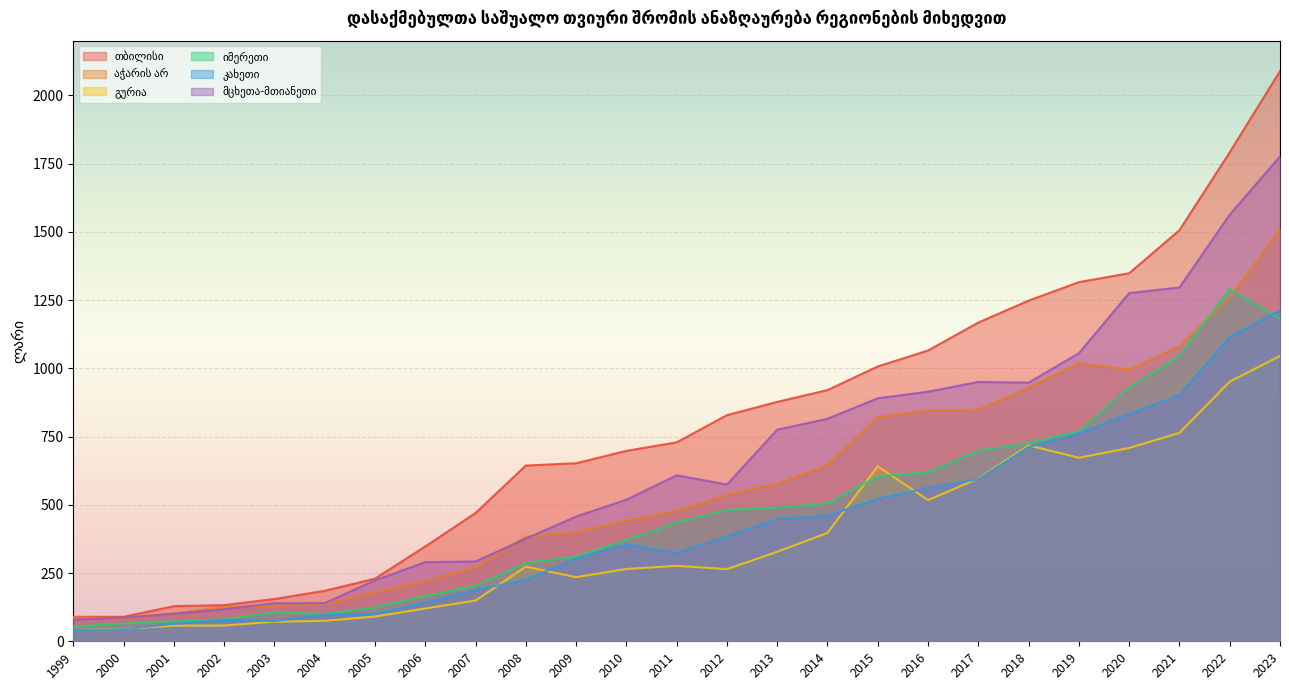

Reading left to right, what are all the values shown in this chart?

თბილისი: 1999=89.6	2000=89.7	2001=128.6	2002=132.4	2003=154.8	2004=184.9	2005=229.4	2006=347.3	2007=469.8	2008=643.7	2009=652.1	2010=697.5	2011=728.6	2012=828.3	2013=876.9	2014=920.1	2015=1006.7	2016=1065.1	2017=1167.6	2018=1247.8	2019=1315.5	2020=1348.1	2021=1505.8	2022=1791.2	2023=2088.5
აჭარის არ: 1999=87.6	2000=83.4	2001=101.7	2002=125.0	2003=130.5	2004=136.7	2005=179.7	2006=219.9	2007=270.5	2008=383.0	2009=399.1	2010=441.4	2011=477.8	2012=536.7	2013=577.3	2014=644.9	2015=821.5	2016=845.4	2017=848.5	2018=928.7	2019=1019.0	2020=995.6	2021=1080.6	2022=1258.0	2023=1508.2
გურია: 1999=41.5	2000=45.3	2001=57.2	2002=57.8	2003=71.7	2004=74.9	2005=90.7	2006=120.2	2007=149.2	2008=273.5	2009=234.9	2010=264.8	2011=276.4	2012=264.4	2013=327.8	2014=397.0	2015=641.1	2016=517.2	2017=596.1	2018=717.8	2019=672.2	2020=708.1	2021=763.4	2022=951.1	2023=1045.0
იმერეთი: 1999=53.3	2000=65.2	2001=73.1	2002=80.4	2003=106.6	2004=100.4	2005=123.9	2006=165.4	2007=202.8	2008=287.1	2009=309.9	2010=370.7	2011=435.4	2012=481.0	2013=489.3	2014=505.1	2015=604.6	2016=619.3	2017=698.0	2018=726.4	2019=769.6	2020=929.5	2021=1045.9	2022=1290.3	2023=1181.6
კახეთი: 1999=41.0	2000=43.9	2001=64.0	2002=78.7	2003=74.1	2004=97.7	2005=99.9	2006=141.2	2007=188.4	2008=224.6	2009=303.7	2010=355.1	2011=323.2	2012=384.0	2013=447.7	2014=460.3	2015=521.8	2016=561.8	2017=593.9	2018=711.7	2019=760.8	2020=832.7	2021=901.1	2022=1114.8	2023=1211.5
მცხეთა-მთიანეთი: 1999=79.2	2000=86.9	2001=100.8	2002=117.4	2003=139.6	2004=139.6	2005=223.0	2006=289.9	2007=292.3	2008=375.7	2009=457.0	2010=518.4	2011=608.0	2012=574.1	2013=775.0	2014=814.9	2015=890.3	2016=914.2	2017=950.0	2018=947.3	2019=1055.1	2020=1275.4	2021=1296.0	2022=1562.5	2023=1775.8